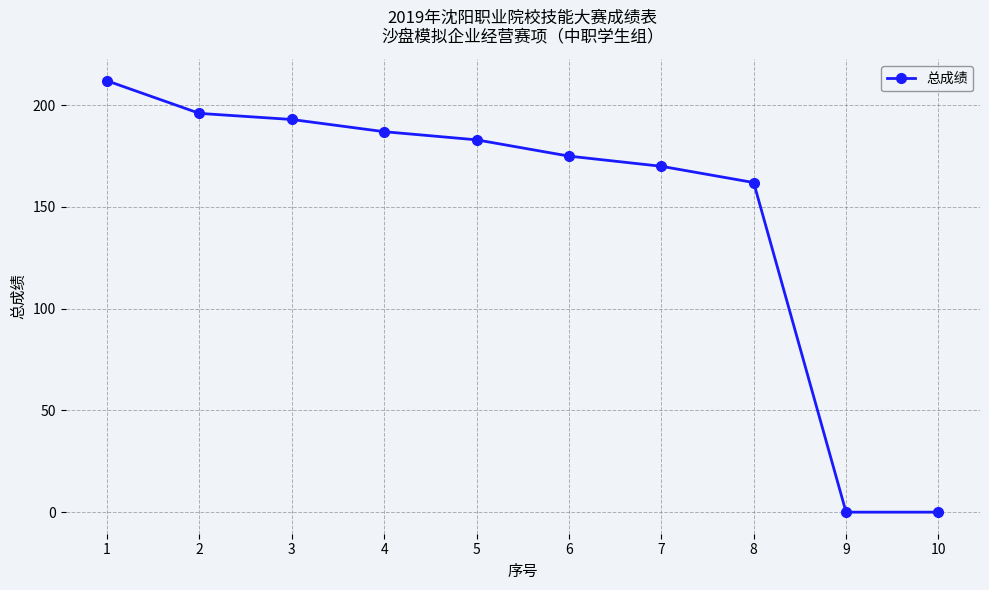

Is this an area chart (filled region under the line)?

No